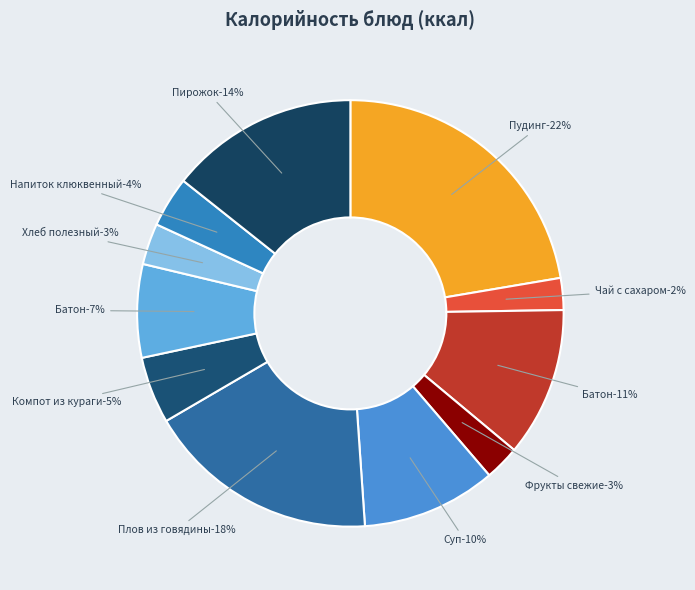

How many segments does this pie chart have?

11